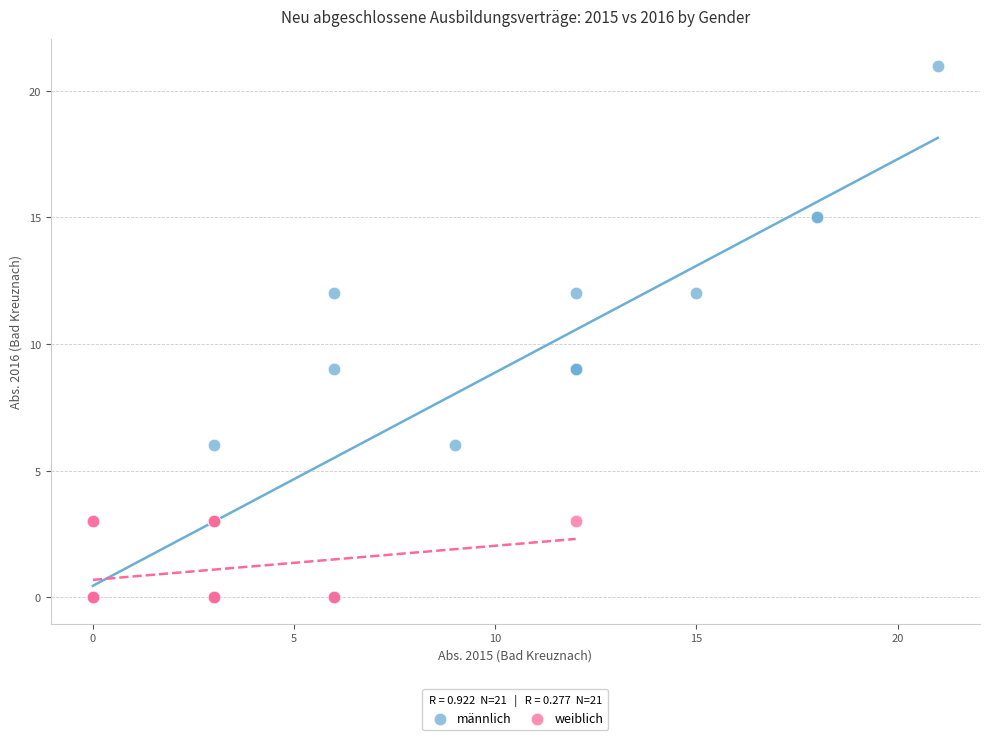

Which series has the widest spread of Y values?

männlich